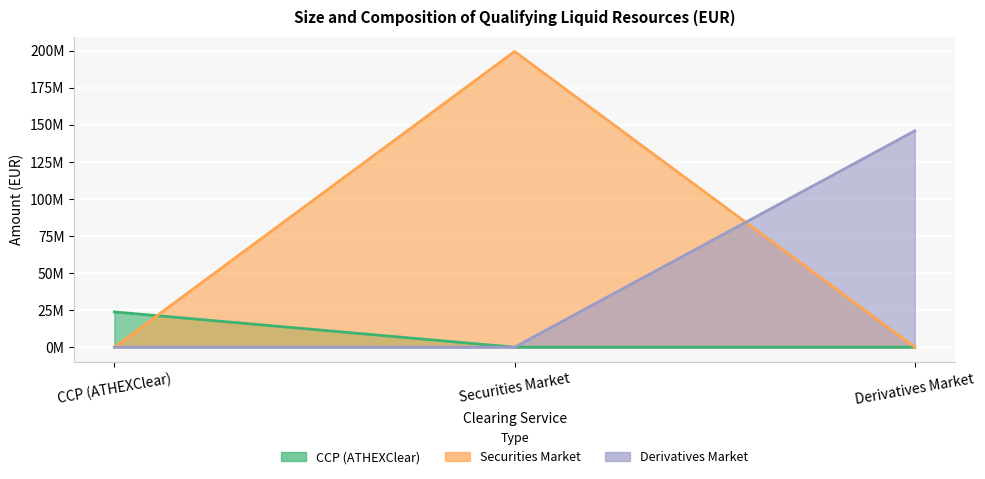

List the series in order of their peak value, highest first.

Securities Market, Derivatives Market, CCP (ATHEXClear)